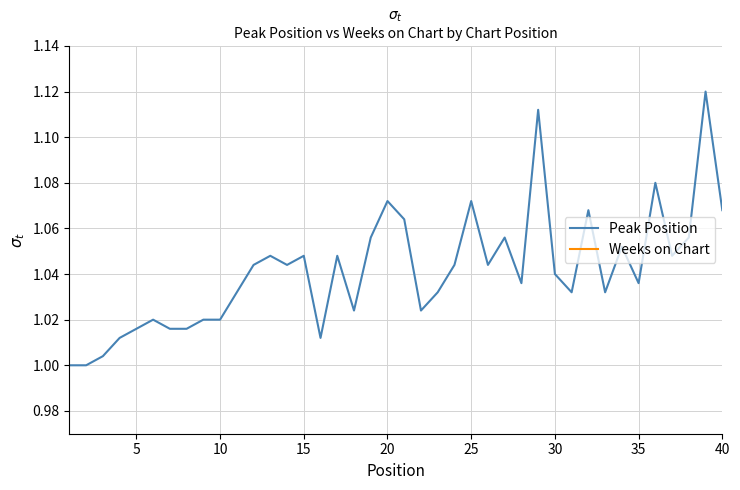

How many lines are shown in the chart?

2